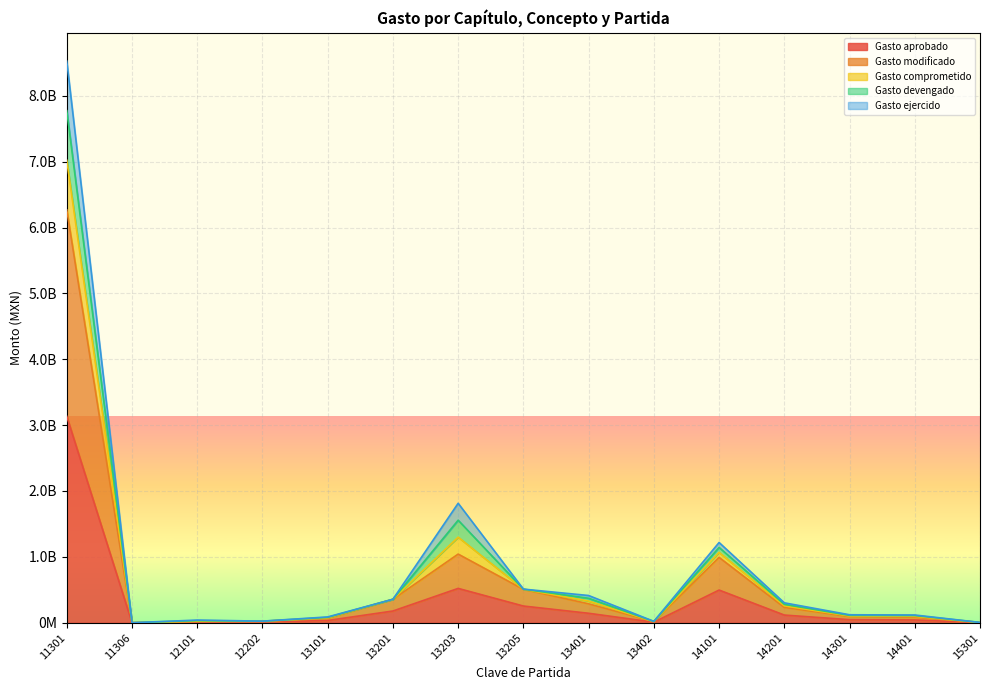

What is the difference between the Gasto comprometido values at 12101 and 14201?

261819385.2